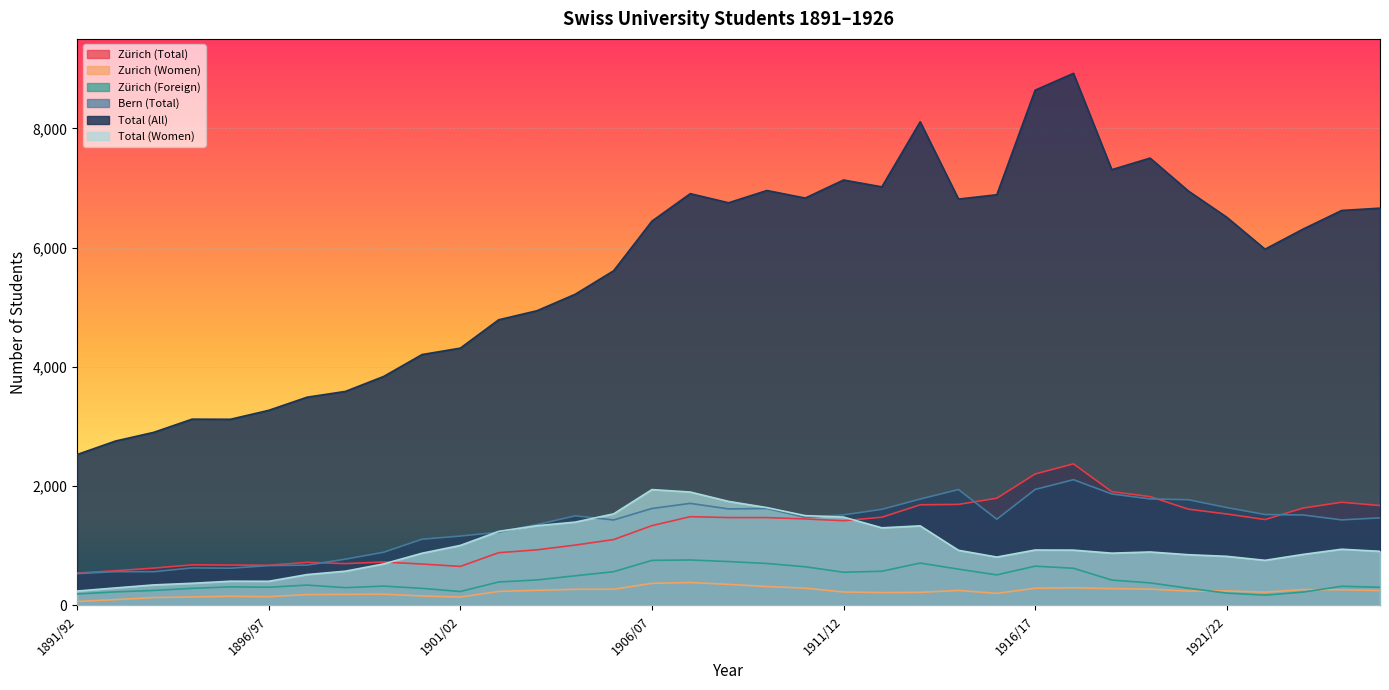

What is the total value across all series at 1911/12?

12339